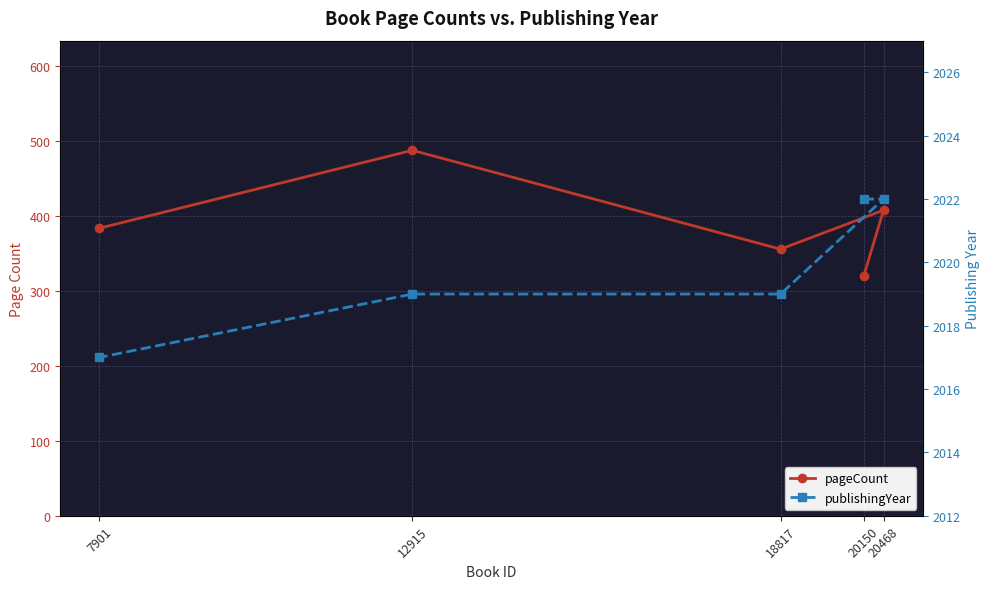

At which label does pageCount reach its minimum?

20150